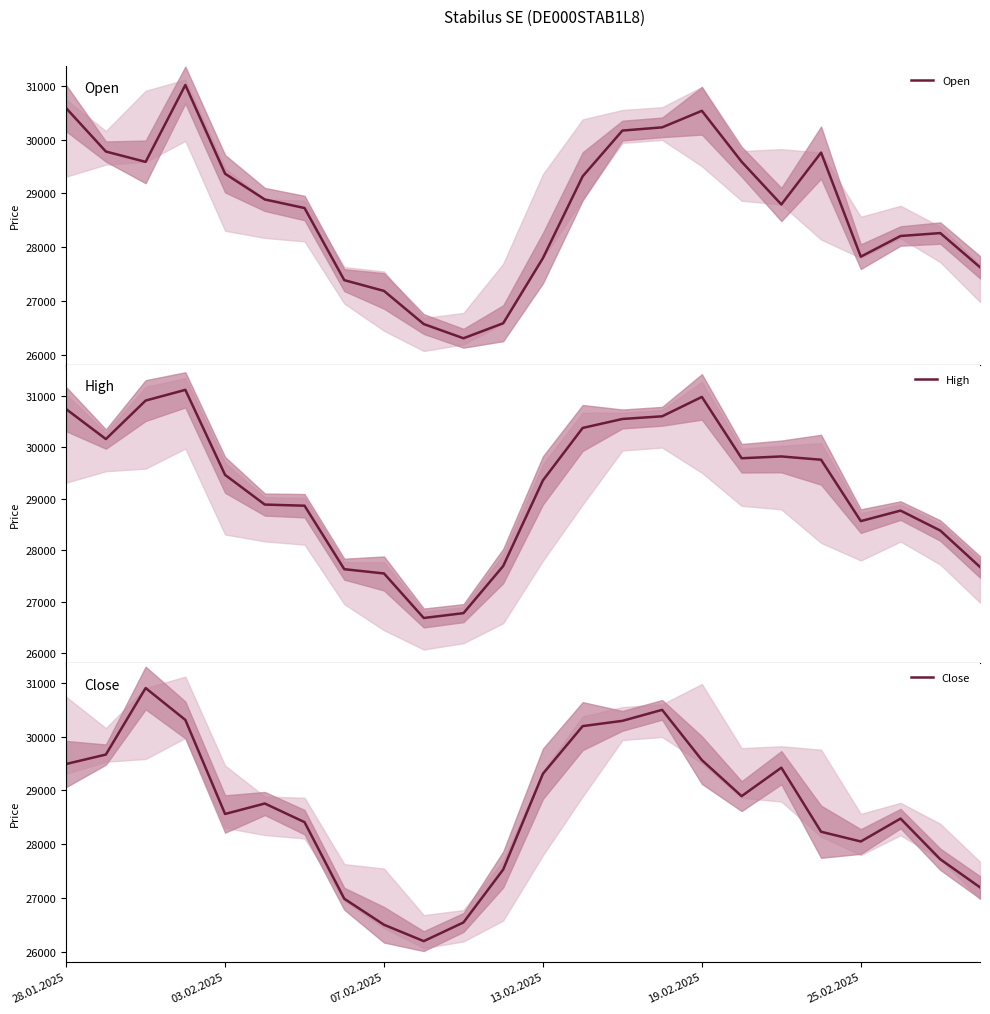

What is the difference between the maximum and second lowest values in the High series?

4333